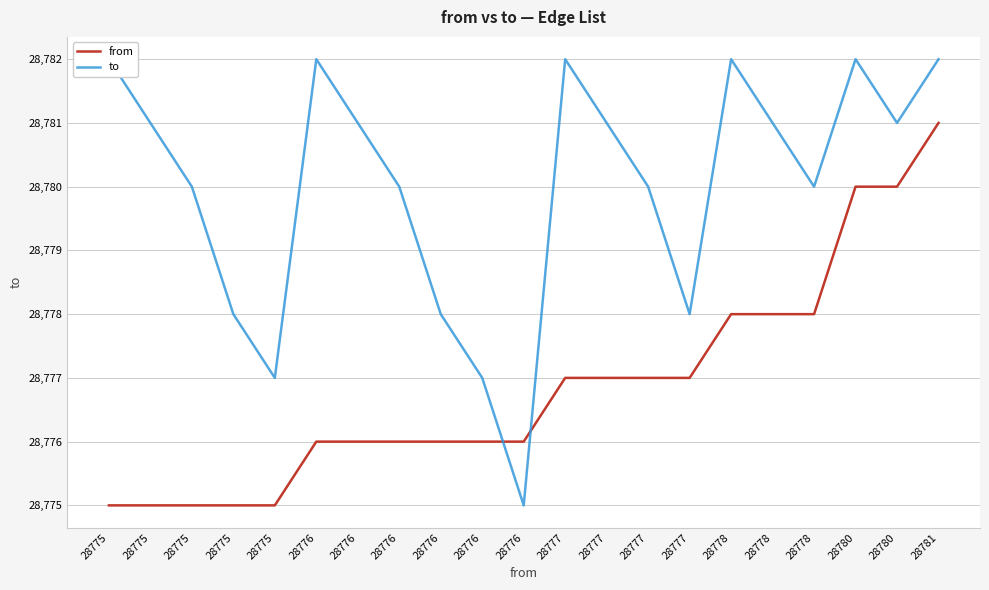

Is the value of from at 28776 greater than the value of to at 28777?

No